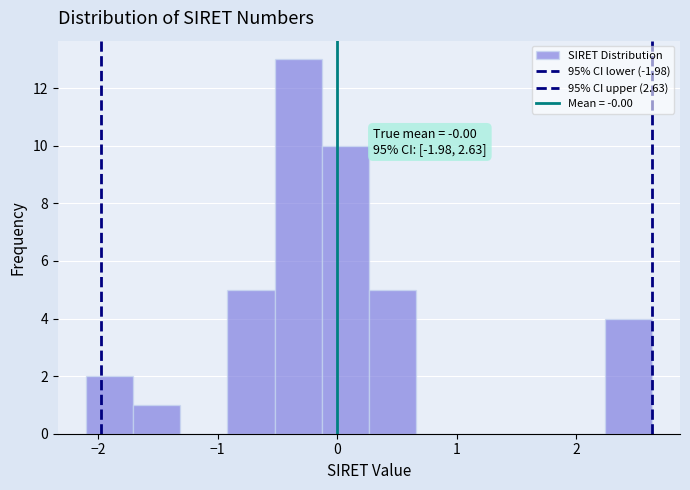

Around what value on the x-axis is the tallest bar? Give the approximate position of its centre, as read against the axis.

-0.3